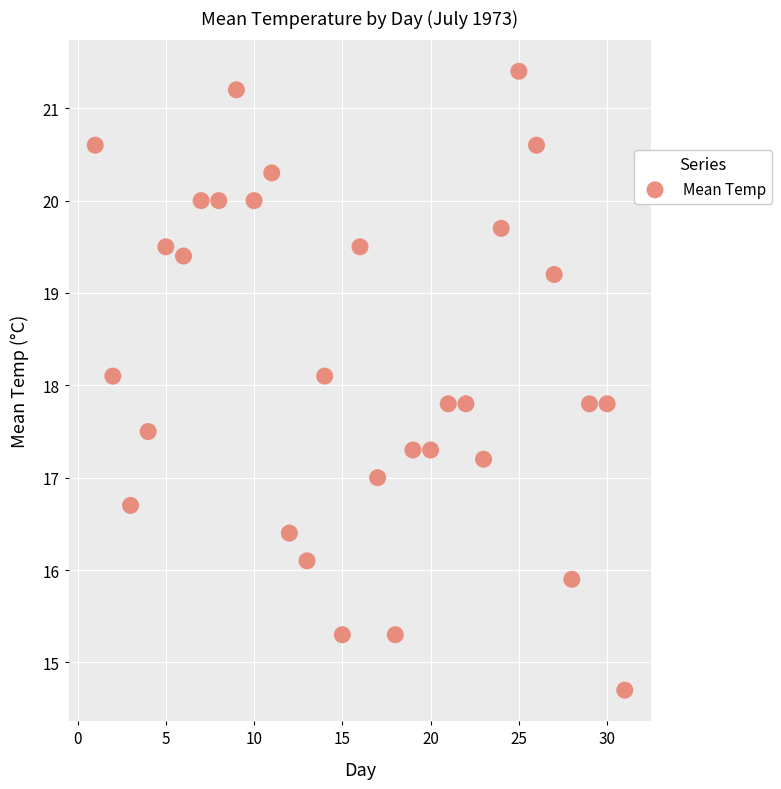

What is the range of X values (max minus min)?

30.0